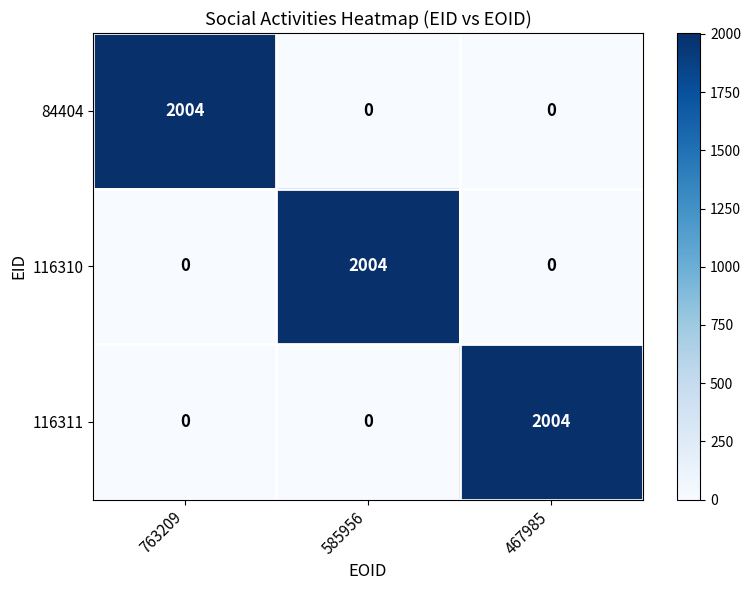

What is the average value of the 116311 series?

668